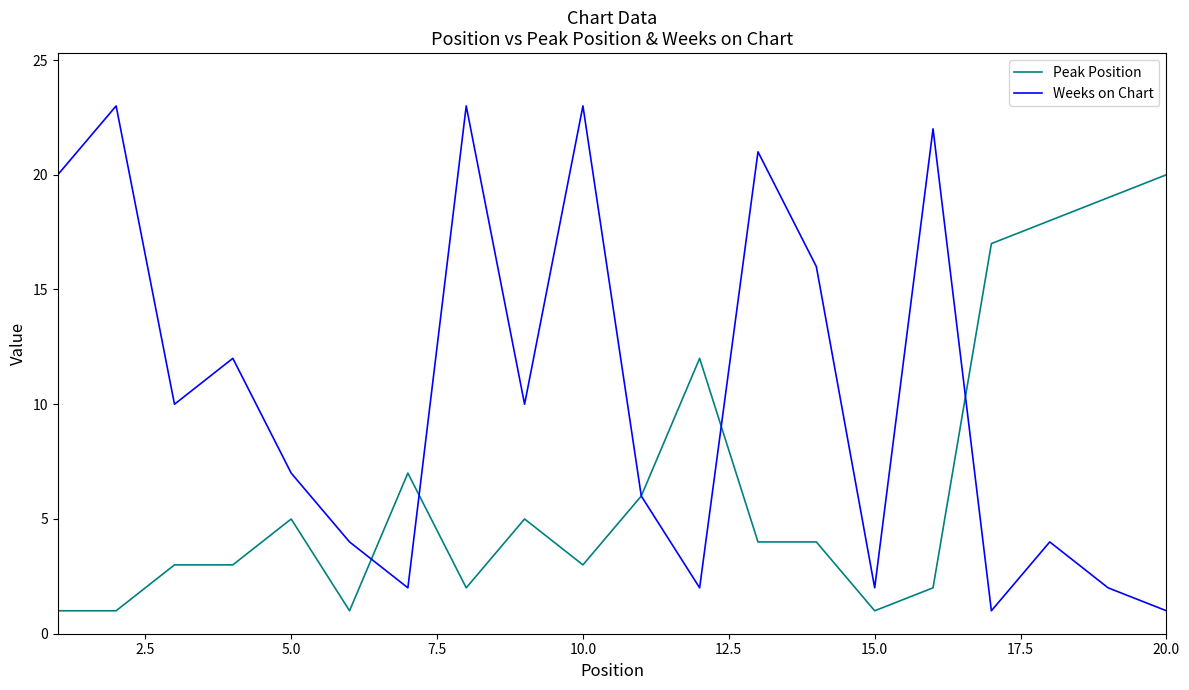

Reading right to left, list all the values displayed in this chart.

Peak Position: 20	19	18	17	2	1	4	4	12	6	3	5	2	7	1	5	3	3	1	1
Weeks on Chart: 1	2	4	1	22	2	16	21	2	6	23	10	23	2	4	7	12	10	23	20